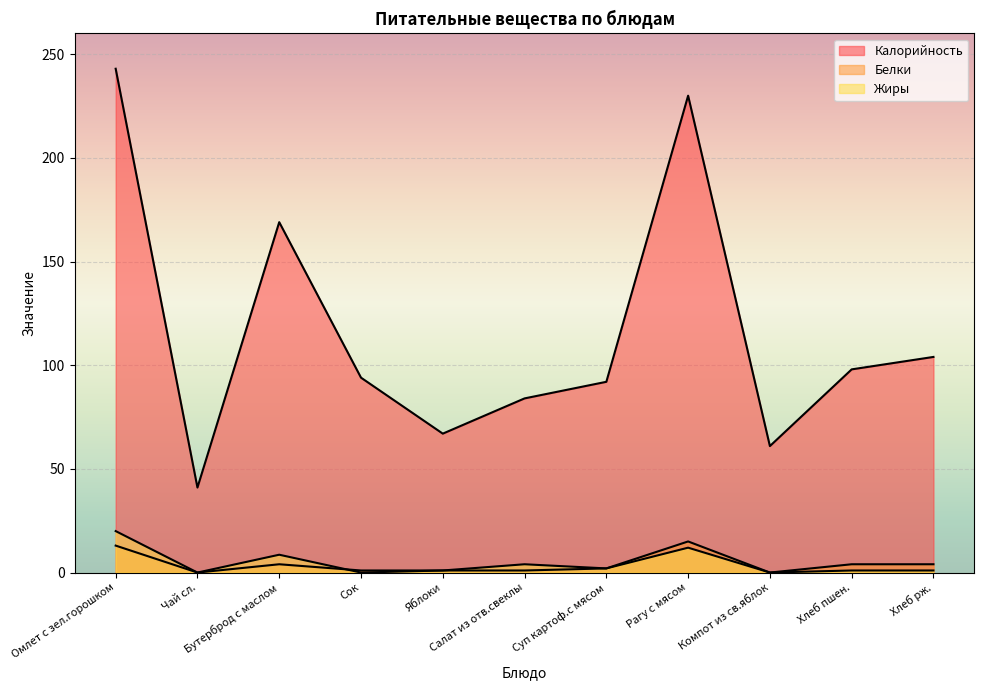

How many values in Жиры are above zero?

8